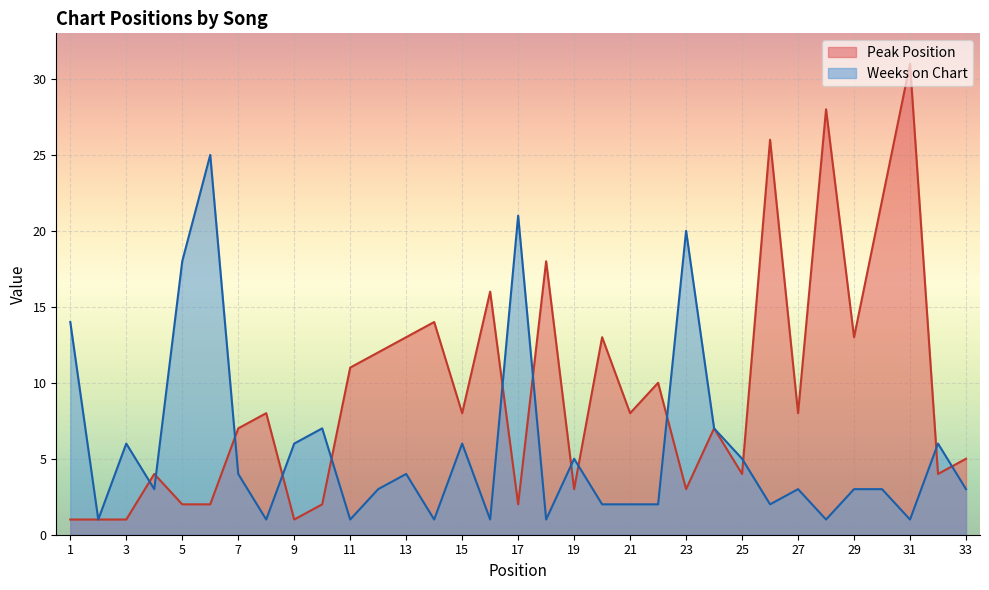

At 27, list the series in order from largest to smallest.

Peak Position, Weeks on Chart